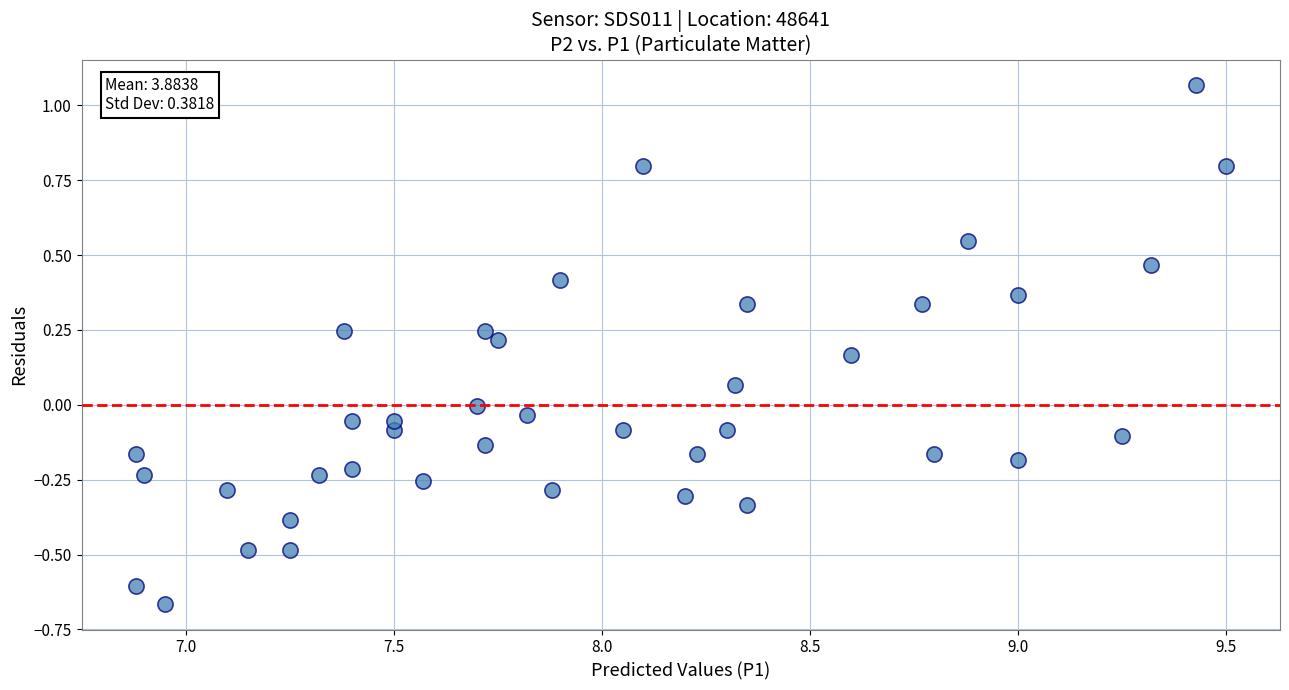

What is the range of X values (max minus min)?

2.6